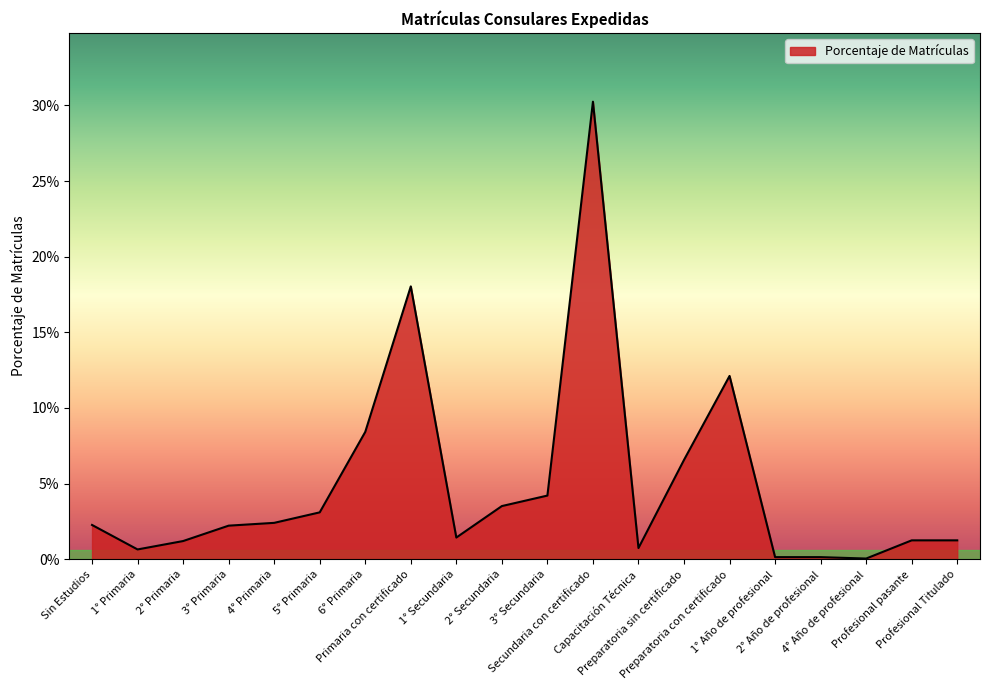

Is this an area chart (filled region under the line)?

Yes